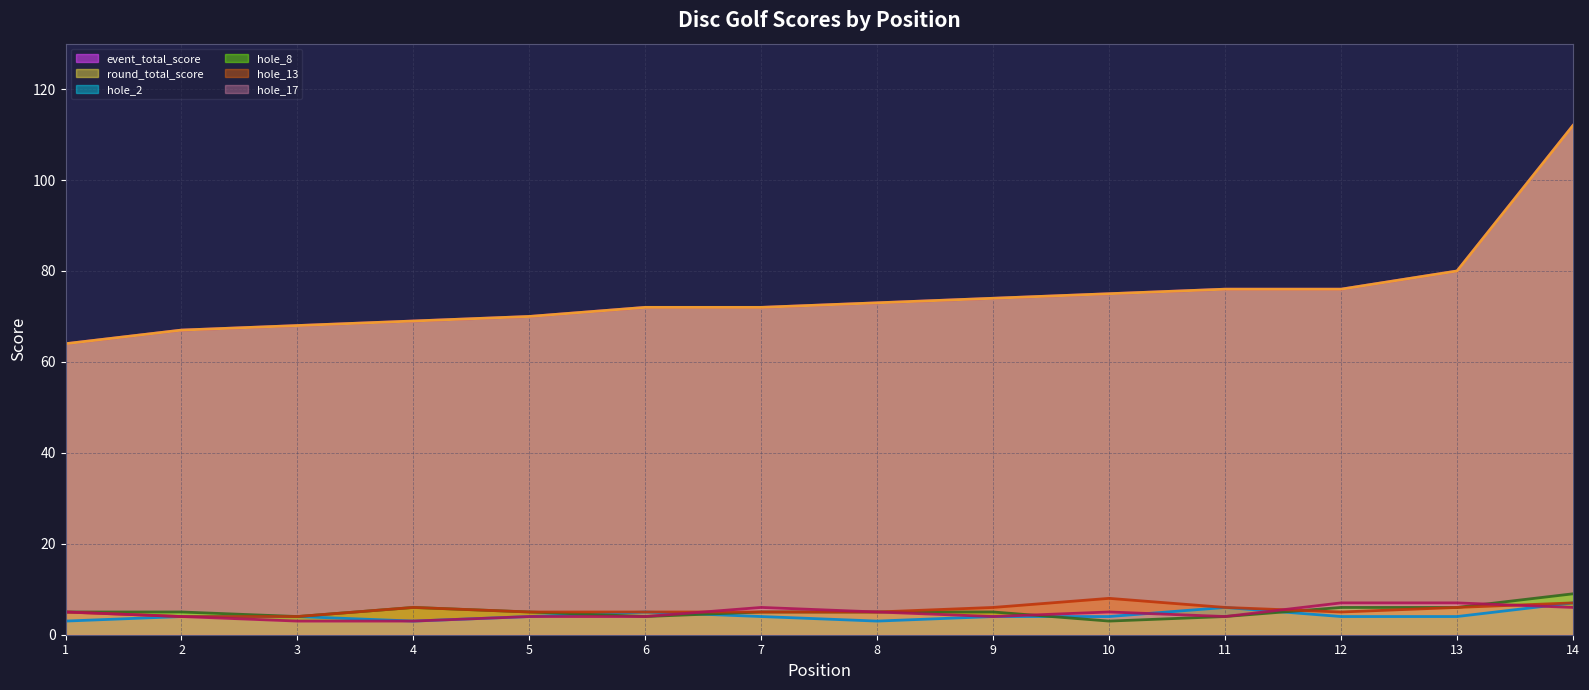

Is the value of hole_8 (line) at 8 greater than the value of hole_2 (line) at 9?

Yes